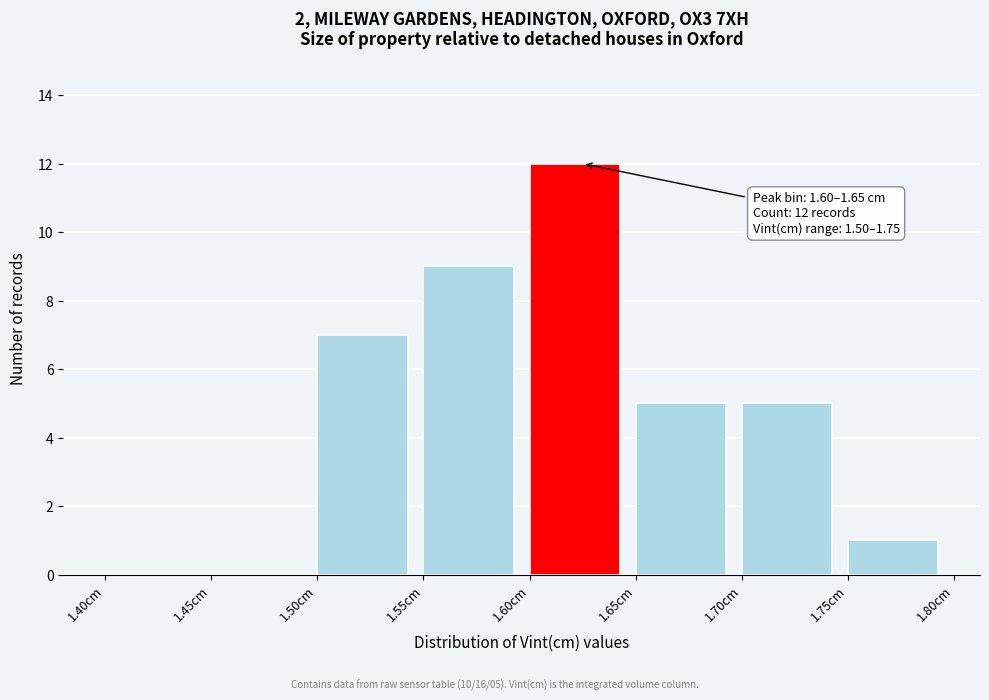

Which range on the x-axis has the tallest bar?

1.60 to 1.65